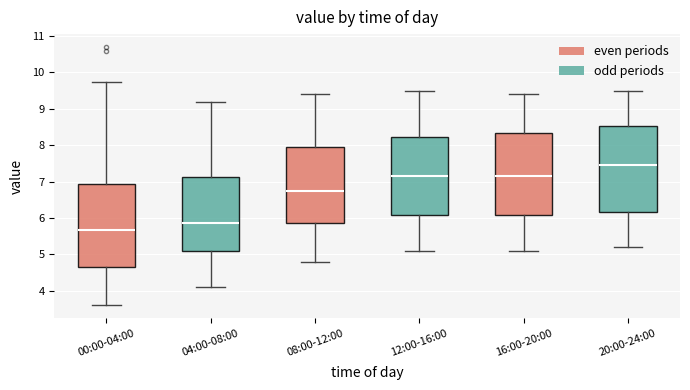

Reading left to right, transcribe this box plot: for each box, give where its median line is, the range the box spans, and where its two whiskers end, as read against the y-axis. The values are not printed on the chart, so give them approximately, as read against the axis.

00:00-04:00: median 5.7, box 4.7 to 6.9, whiskers 3.6 to 9.7
04:00-08:00: median 5.9, box 5.1 to 7.1, whiskers 4.1 to 9.2
08:00-12:00: median 6.8, box 5.9 to 8.0, whiskers 4.8 to 9.4
12:00-16:00: median 7.2, box 6.1 to 8.2, whiskers 5.1 to 9.5
16:00-20:00: median 7.2, box 6.1 to 8.3, whiskers 5.1 to 9.4
20:00-24:00: median 7.5, box 6.2 to 8.5, whiskers 5.2 to 9.5